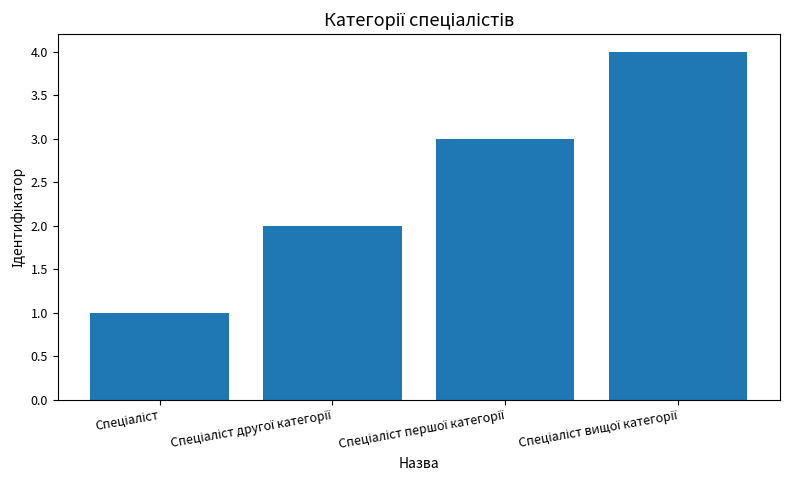

What is the difference between the maximum and minimum values?

3